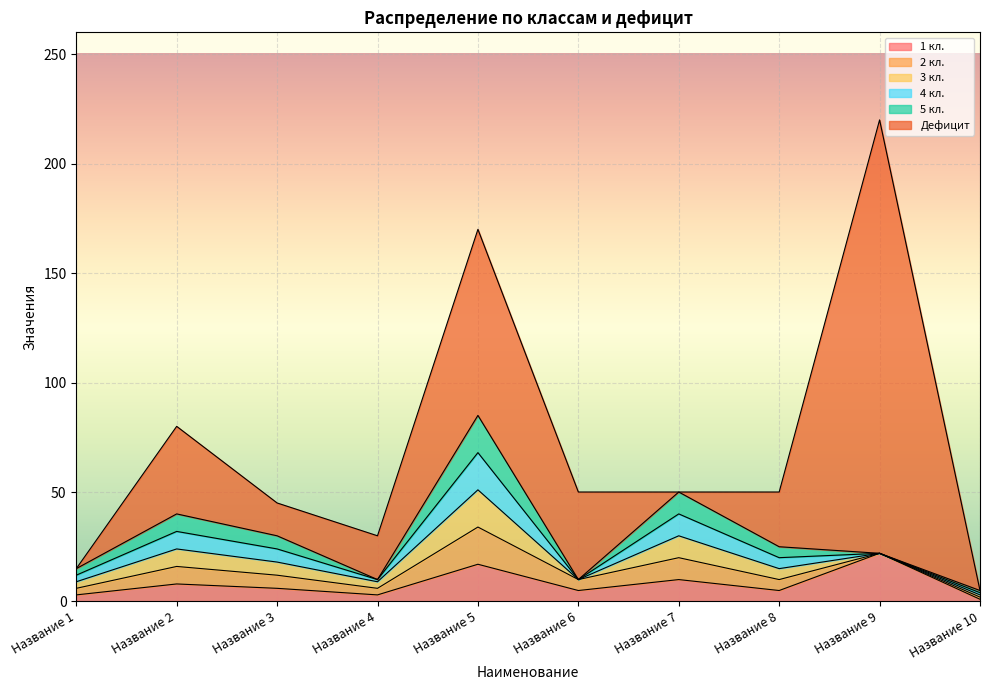

At how many categories does at least one series exceed 140?

1